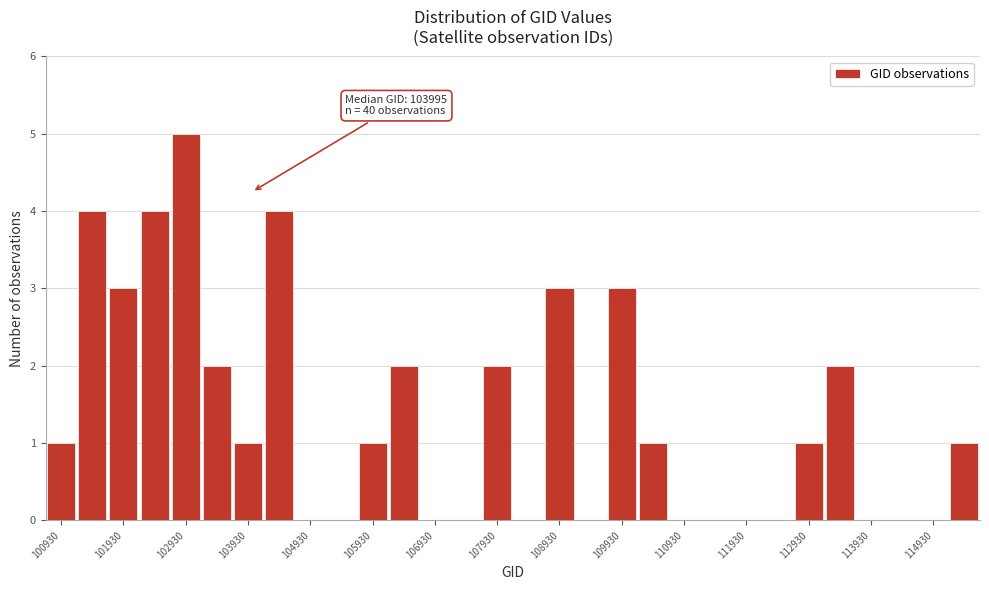

Which range on the x-axis has the tallest bar?

102680 to 103180